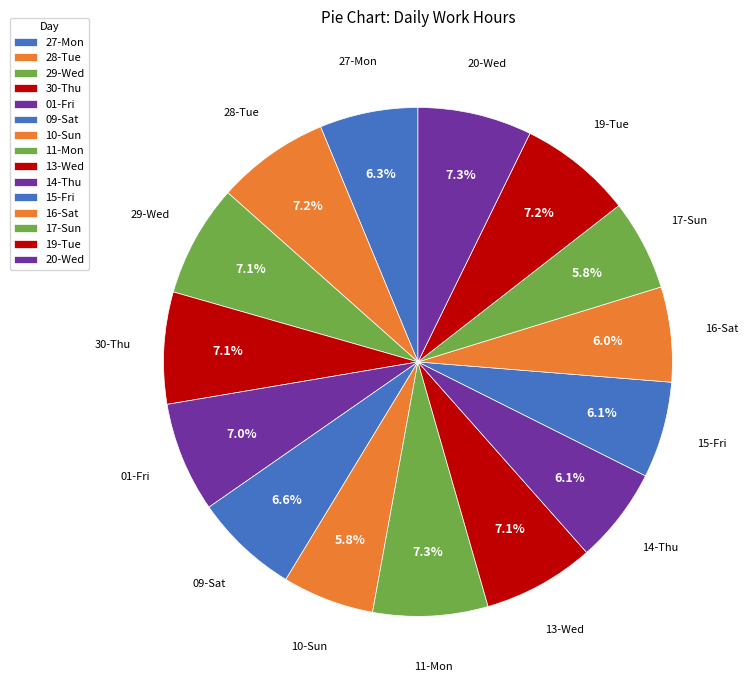

How many segments does this pie chart have?

15